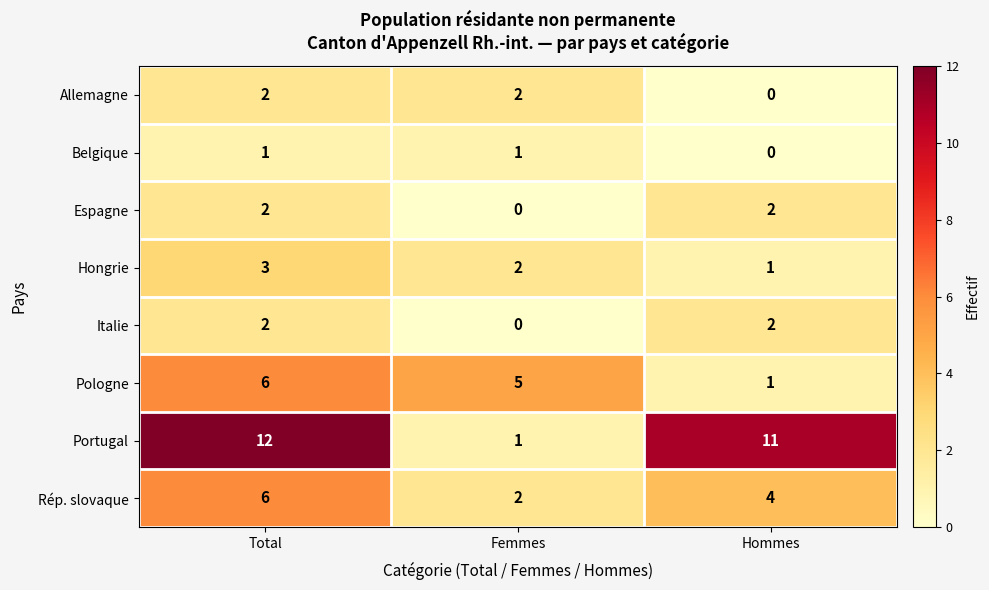

Reading left to right, transcribe all the data shown in this chart.

Allemagne: 2	2	0
Belgique: 1	1	0
Espagne: 2	0	2
Hongrie: 3	2	1
Italie: 2	0	2
Pologne: 6	5	1
Portugal: 12	1	11
Rép. slovaque: 6	2	4